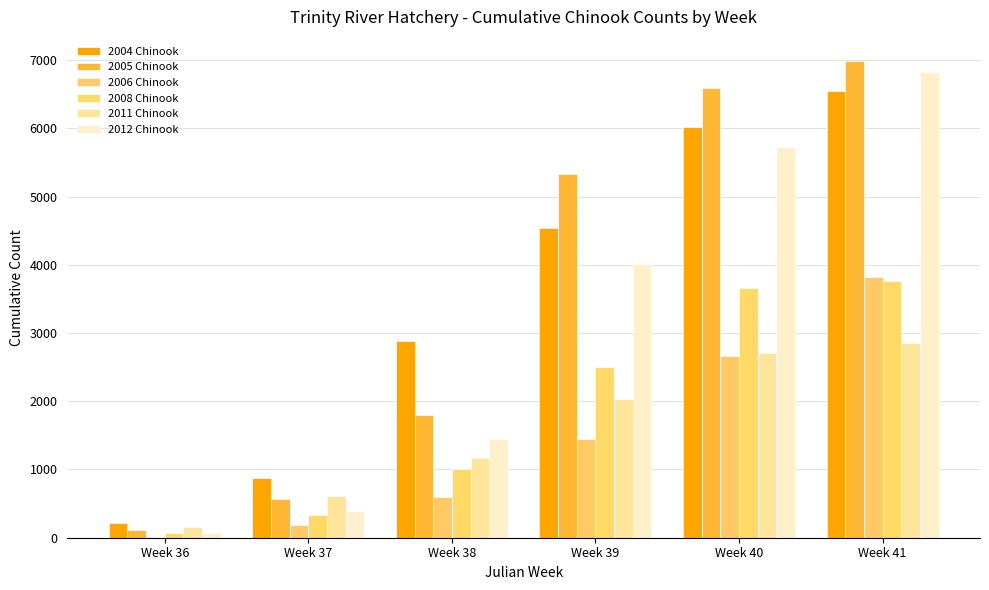

At which category is the sum across all series the highest?

Week 41